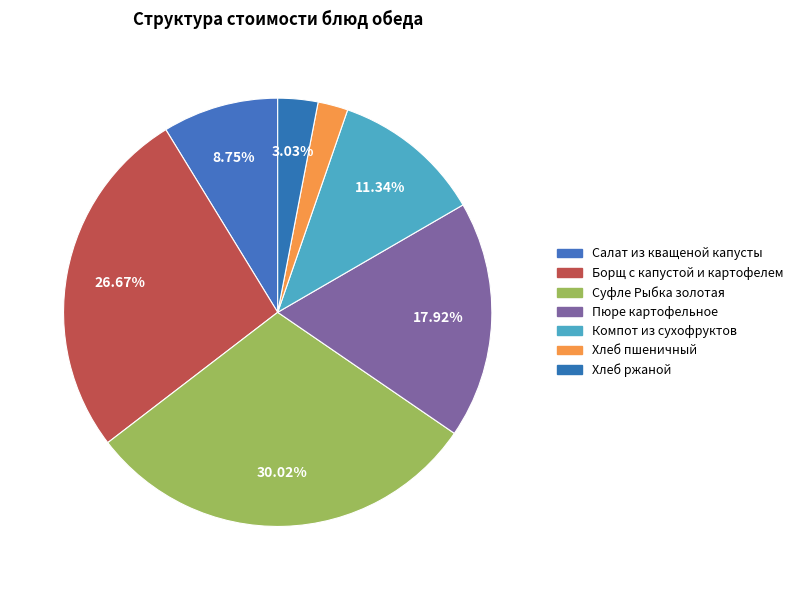

How many slices are in this pie chart?

7